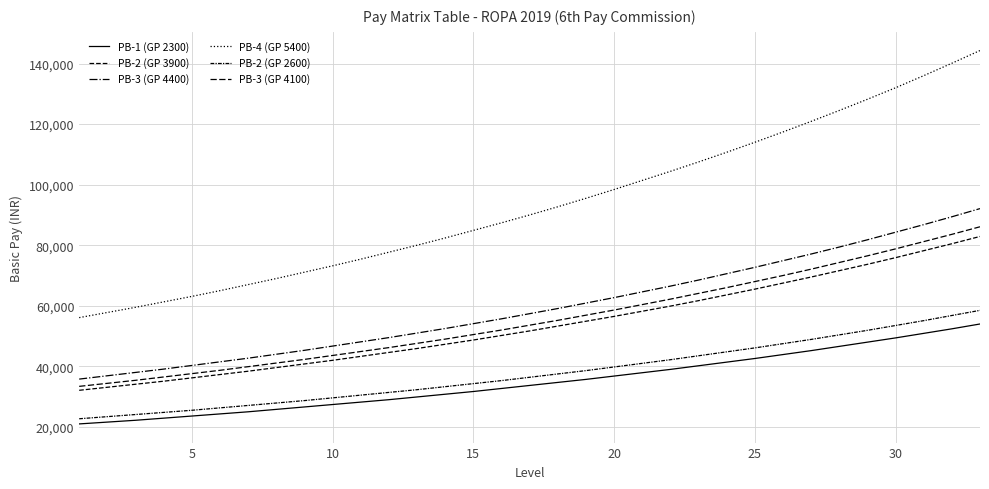

How many lines are shown in the chart?

6